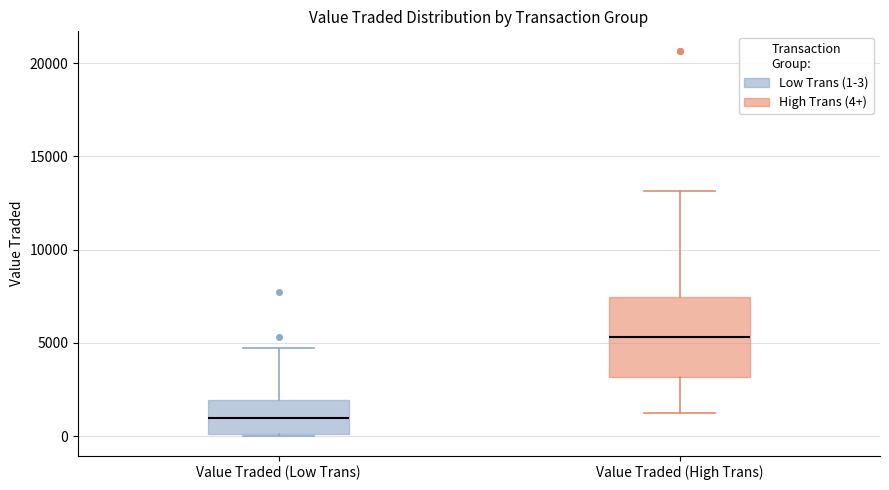

Reading left to right, transcribe this box plot: for each box, give where its median line is, the range the box spans, and where its two whiskers end, as read against the y-axis. The values are not printed on the chart, so give them approximately, as read against the axis.

Value Traded (Low Trans): median 1000, box 0 to 2000, whiskers 0 to 4500
Value Traded (High Trans): median 5500, box 3000 to 7500, whiskers 1000 to 13000